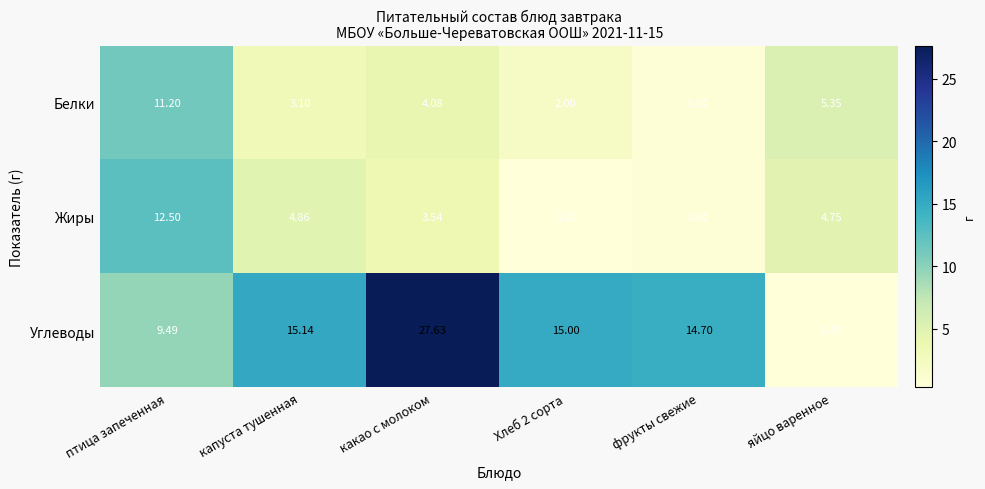

List the series in order of their peak value, lowest first.

Белки, Жиры, Углеводы